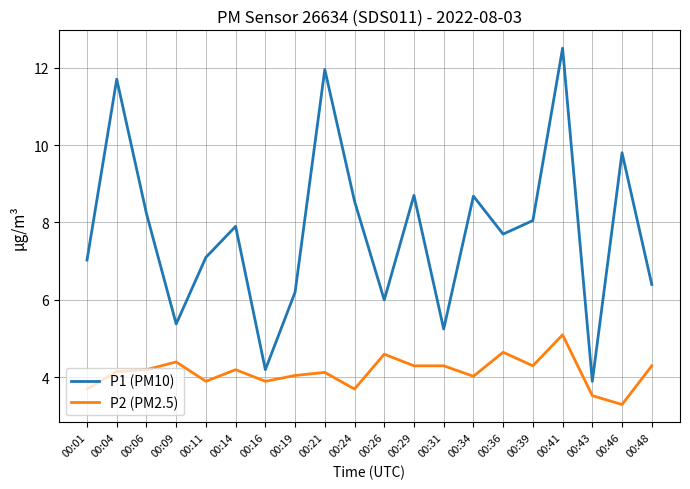

How many lines are shown in the chart?

2